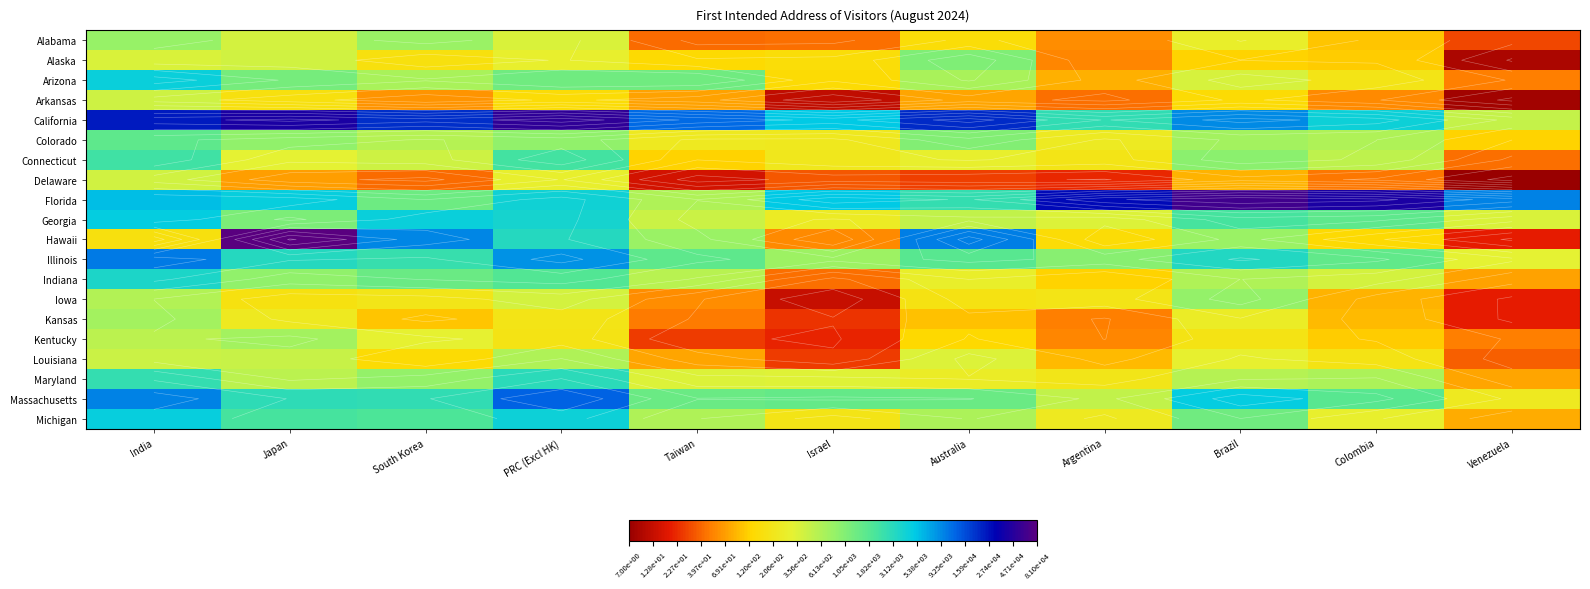

Rank the series at Argentina from highest to lowest value.

Florida, California, Illinois, Massachusetts, Georgia, Colorado, Michigan, Maryland, Iowa, Connecticut, Hawaii, Indiana, Louisiana, Arizona, Alabama, Alaska, Kentucky, Kansas, Arkansas, Delaware